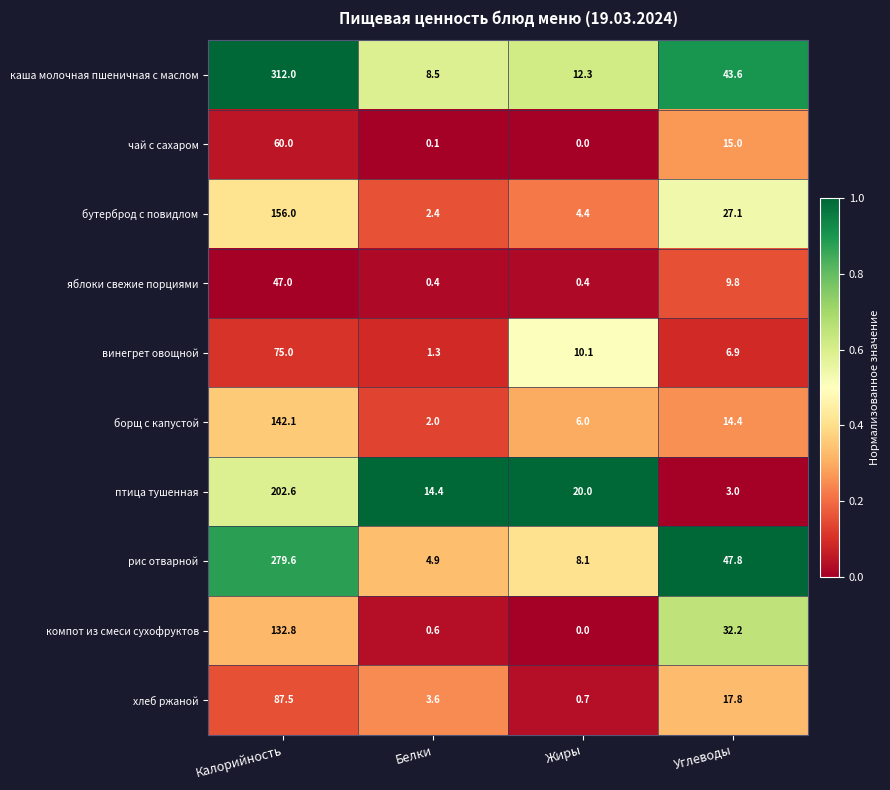

Between Калорийность and Углеводы, which series saw the biggest shift?

каша молочная пшеничная с маслом